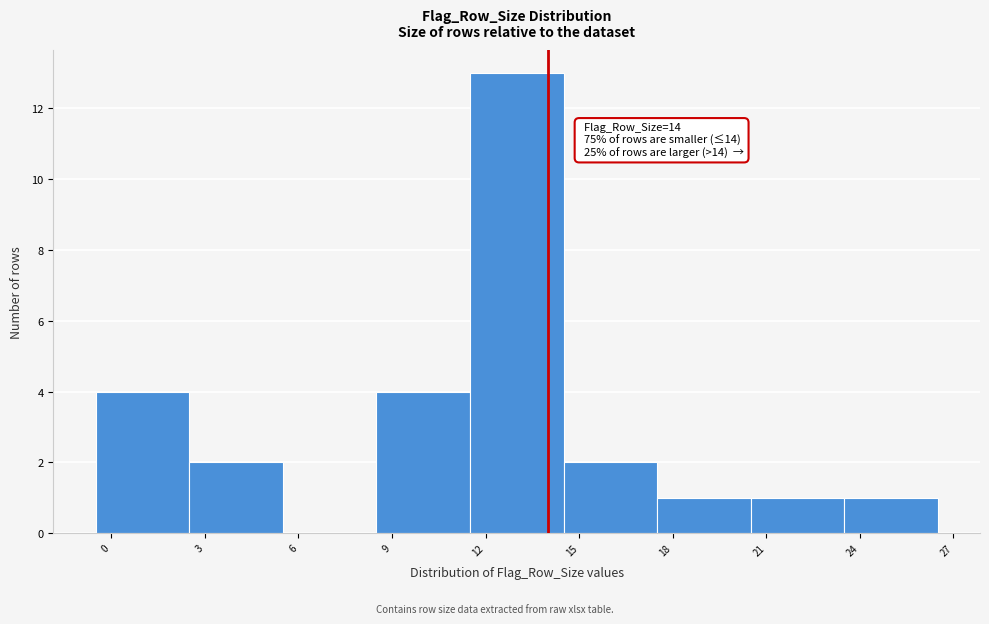

Over which range of the x-axis is the bar tallest?

11.5 to 14.5